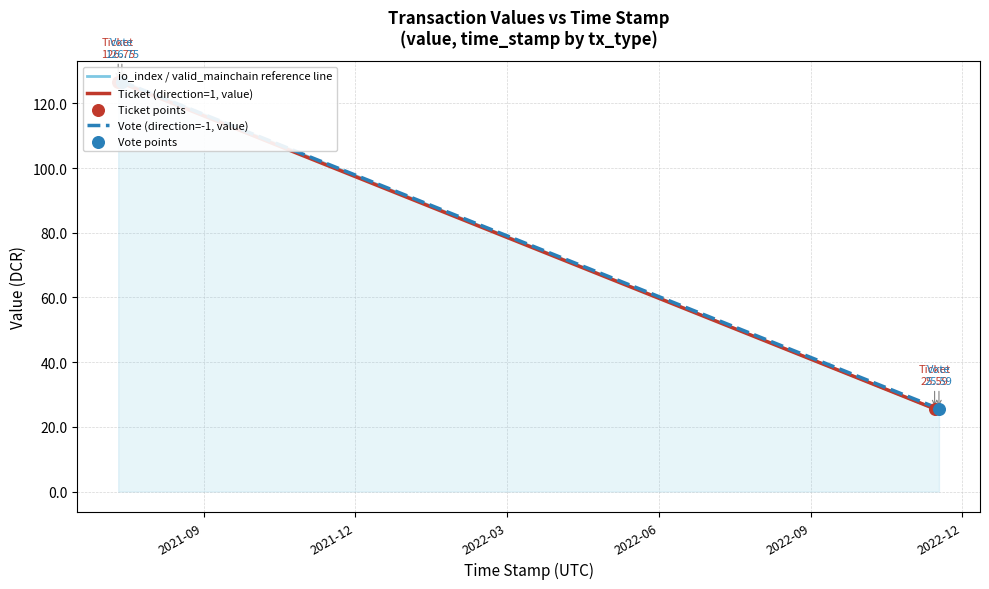

What is the change in value from -1 to -1?

-101.2